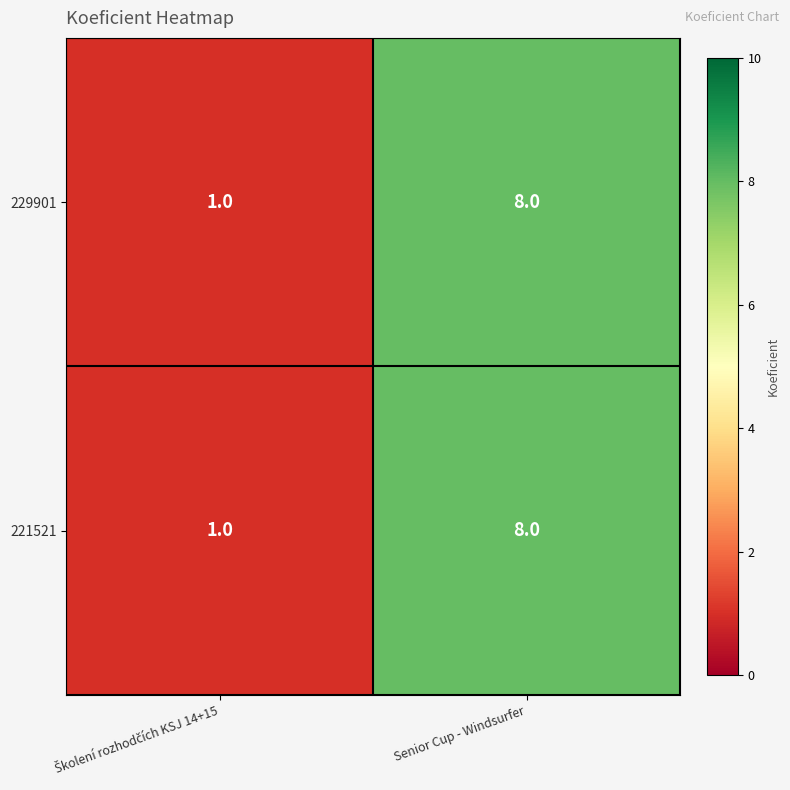

Reading left to right, list all the values displayed in this chart.

229901: 1	8
221521: 1	8